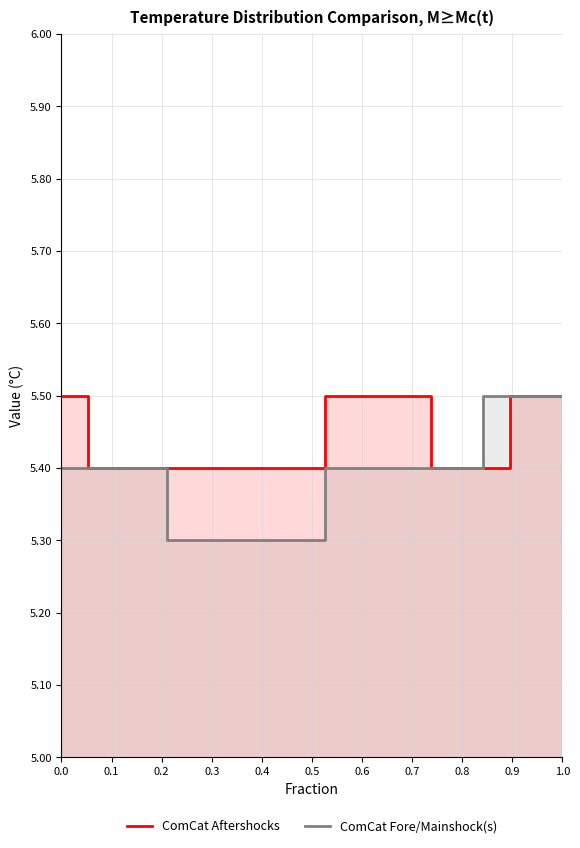

True or false: ComCat Aftershocks and ComCat Fore/Mainshock(s) intersect in this chart.

False